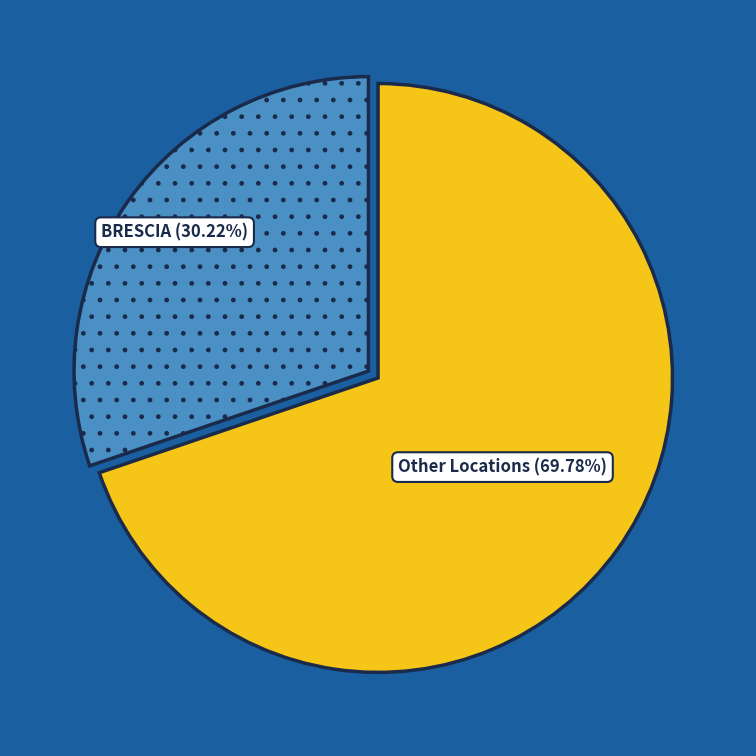

Count the number of slices in the pie.

2